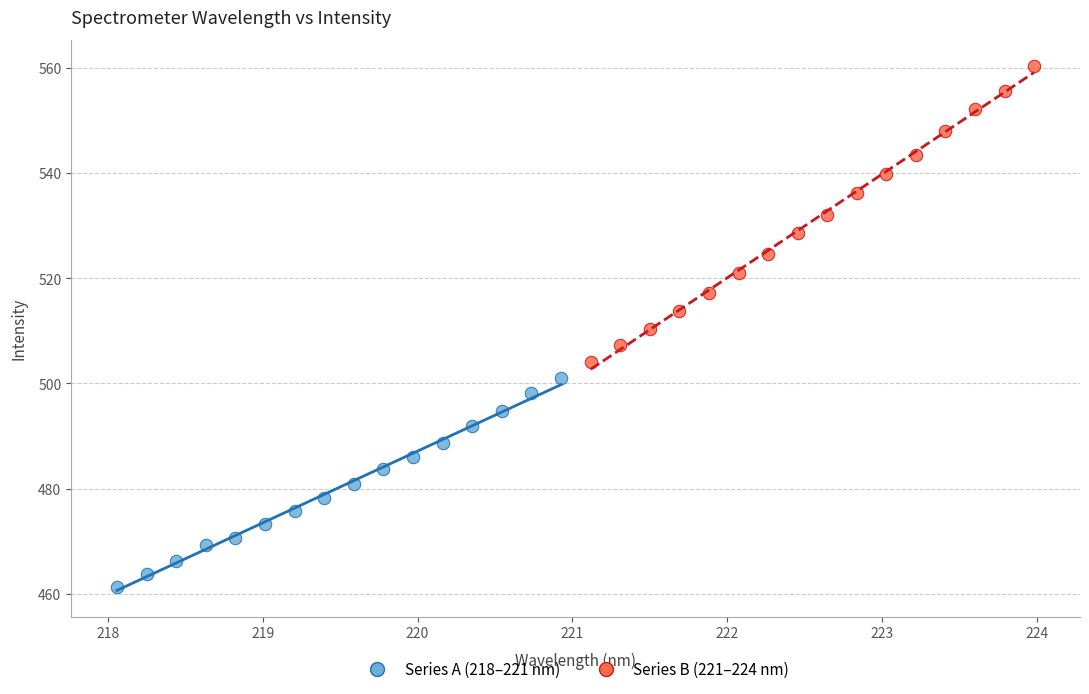

Which series contains the highest Y value?

Series B (221–224 nm)